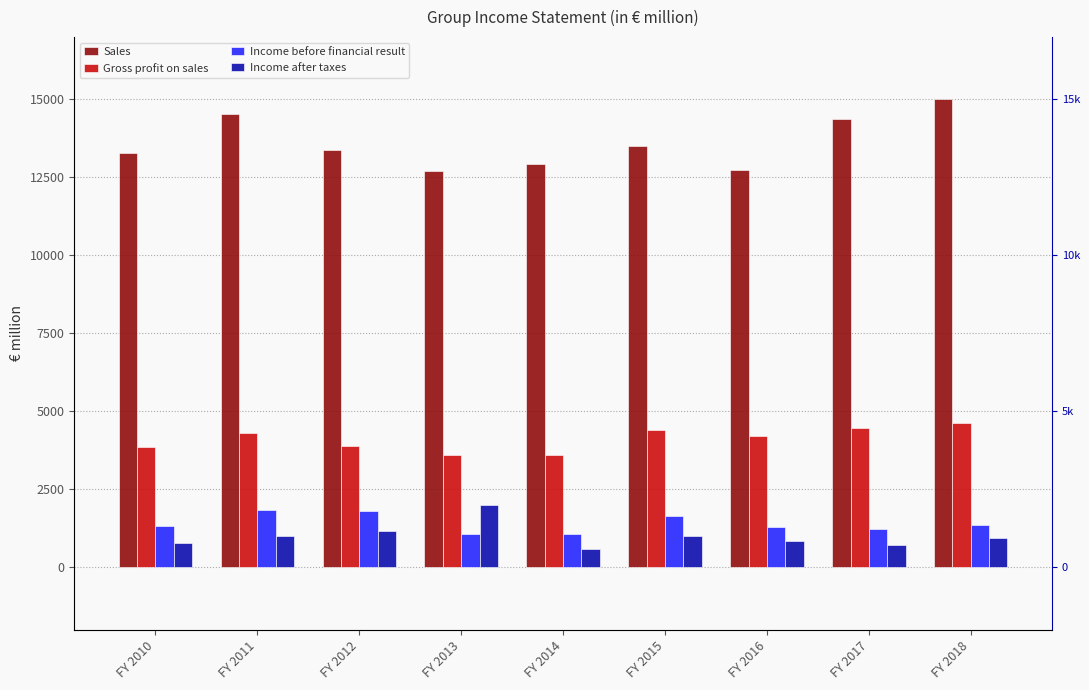

Is it true that Income before financial result equals 1664 at FY 2015?

True